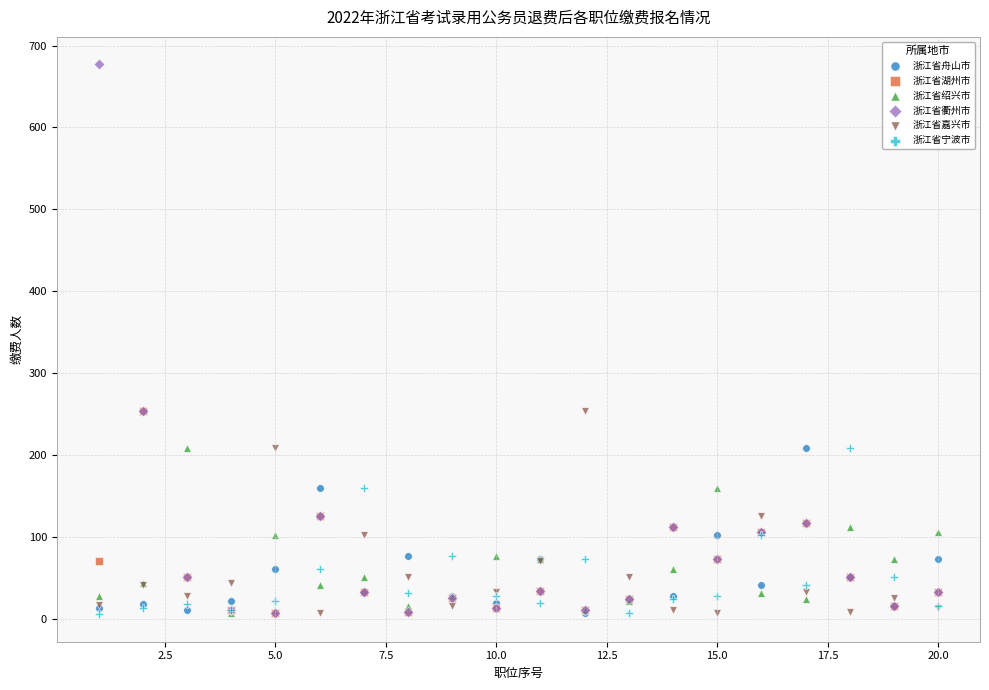

What are all the series names shown in the legend?

浙江省舟山市, 浙江省湖州市, 浙江省绍兴市, 浙江省衢州市, 浙江省嘉兴市, 浙江省宁波市